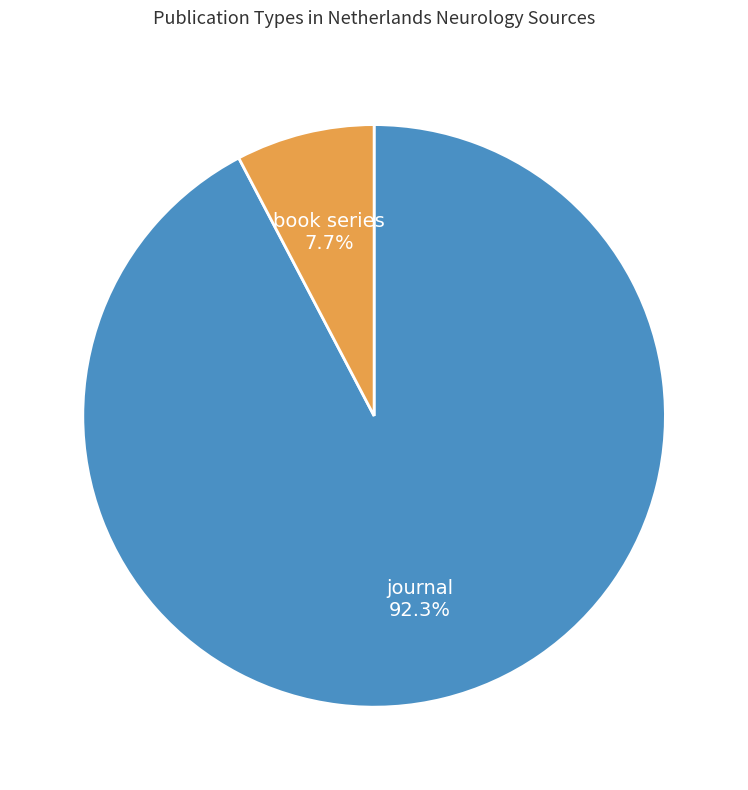

Rank the categories by value from lowest to highest.

book series, journal